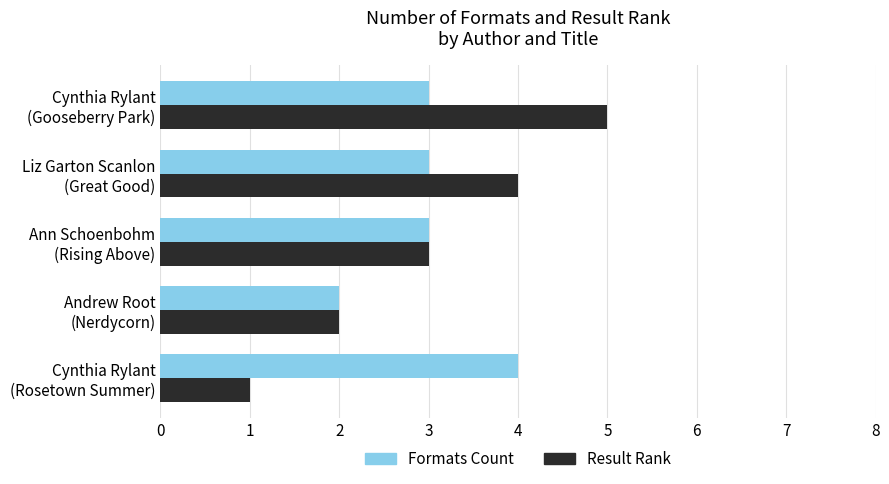

Which series has the largest range (max minus min)?

Result Rank